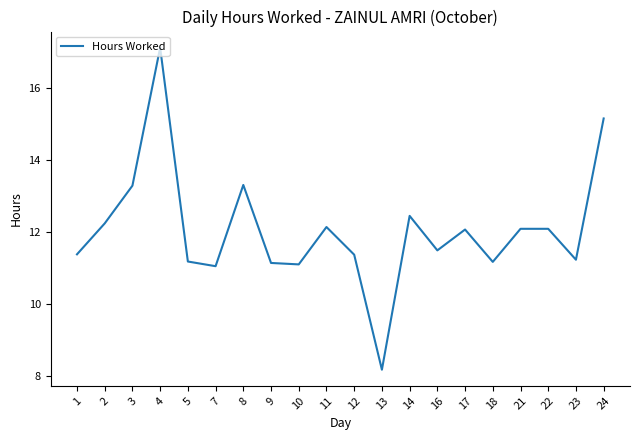

Read the value at 1.

11.4